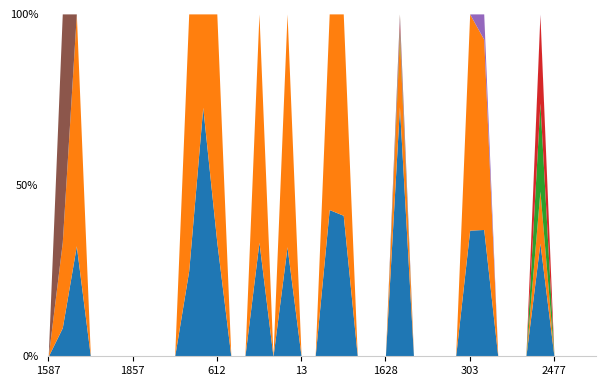

Reading right to left, transcribe all the data shown in this chart.

total-domains: 0	0	0	0	131	0	0	0	10	21	0	0	0	0	145	0	0	0	7	3	0	0	8	0	2	0	0	2	8	1	0	0	0	0	0	0	0	10	1	0
total-nameservers: 0	0	0	0	60	0	0	0	15	36	0	0	0	0	41	0	0	0	10	4	0	0	17	0	4	0	0	4	3	3	0	0	0	0	0	0	0	21	3	0
net-adds-1-yr: 0	0	0	0	102	0	0	0	0	0	0	0	0	0	4	0	0	0	0	0	0	0	0	0	0	0	0	0	0	0	0	0	0	0	0	0	0	0	0	0
attempted-adds: 0	0	0	0	102	0	0	0	0	0	0	0	0	0	4	0	0	0	0	0	0	0	0	0	0	0	0	0	0	0	0	0	0	0	0	0	0	0	0	0
net-renews-1-yr: 0	0	0	0	1	0	0	0	2	0	0	0	0	0	2	0	0	0	0	0	0	0	0	0	0	0	0	0	0	0	0	0	0	0	0	0	0	0	0	0
deleted-domains-nograce: 0	0	0	0	0	0	0	0	0	0	0	0	0	0	3	0	0	0	0	0	0	0	0	0	0	0	0	0	0	0	0	0	0	0	0	0	0	0	8	0